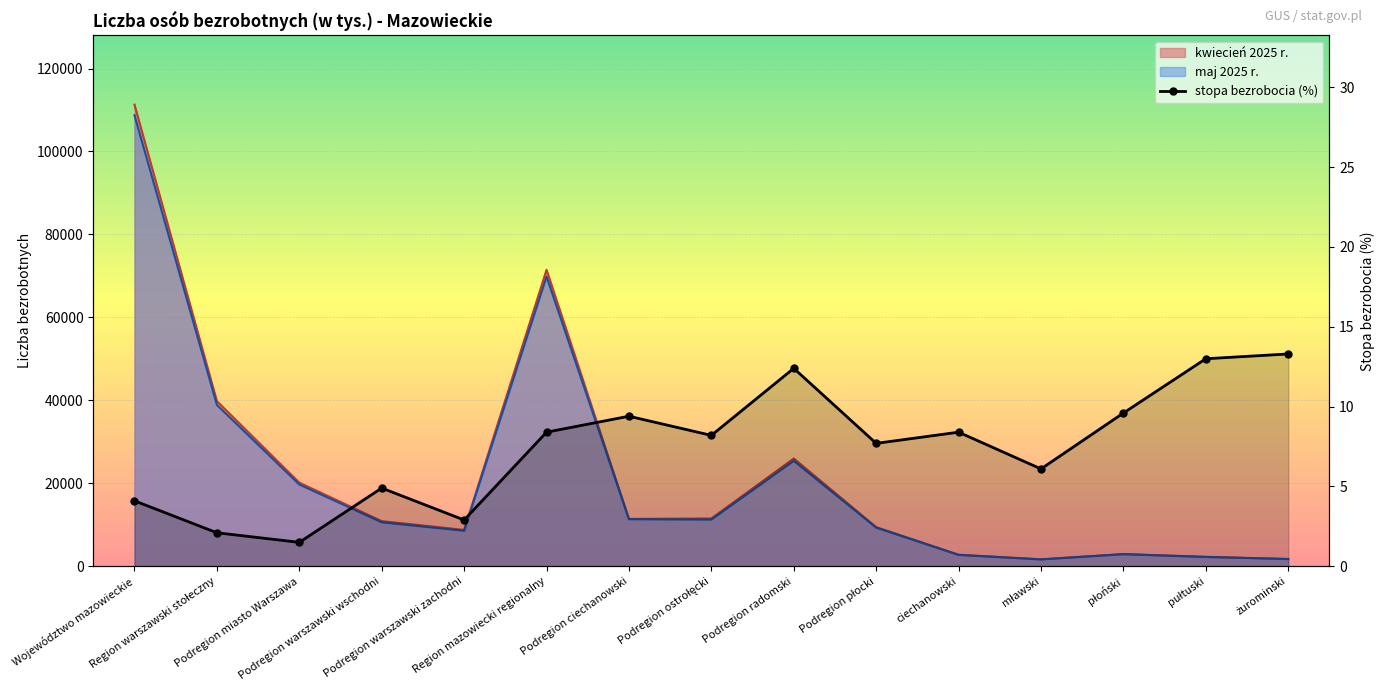

What is the value of the 12th point from the left?

6.1